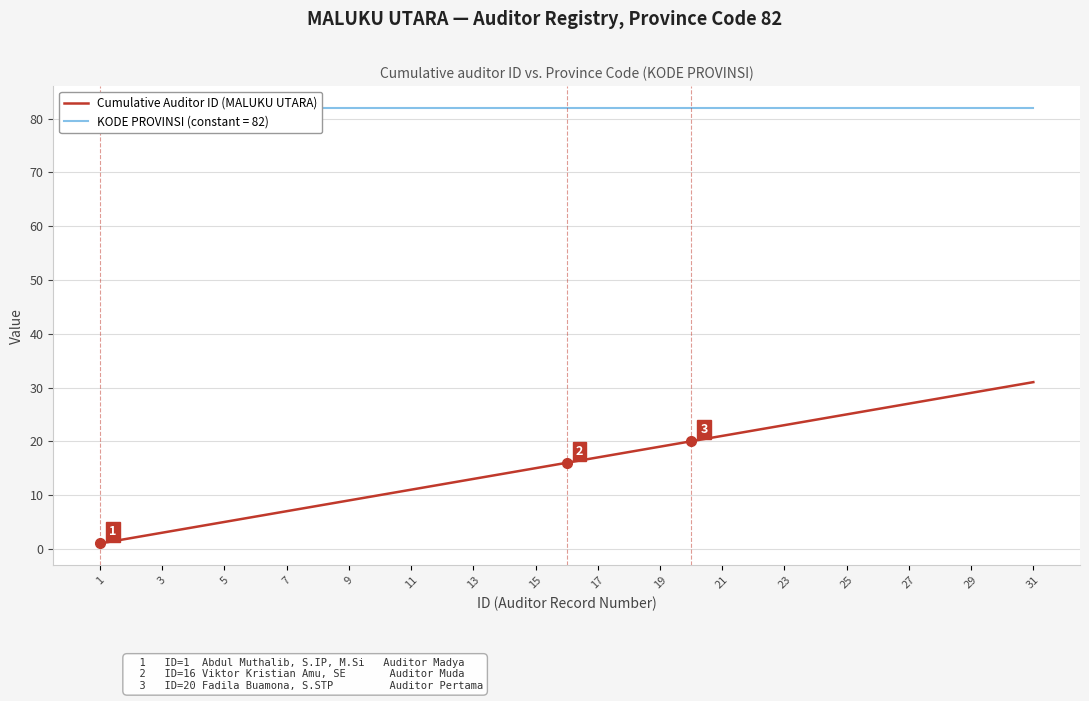

How many lines are shown in the chart?

1